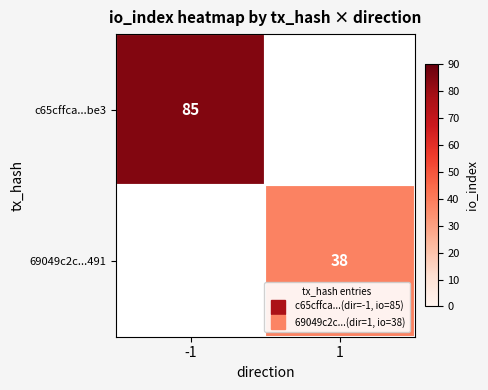

At which category does the chart reach its minimum across all series?

1